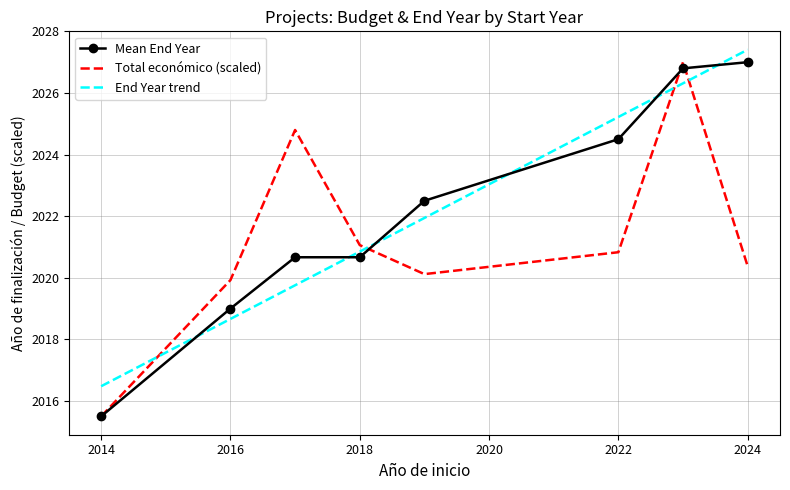

What is the minimum value shown in the chart?

2015.5